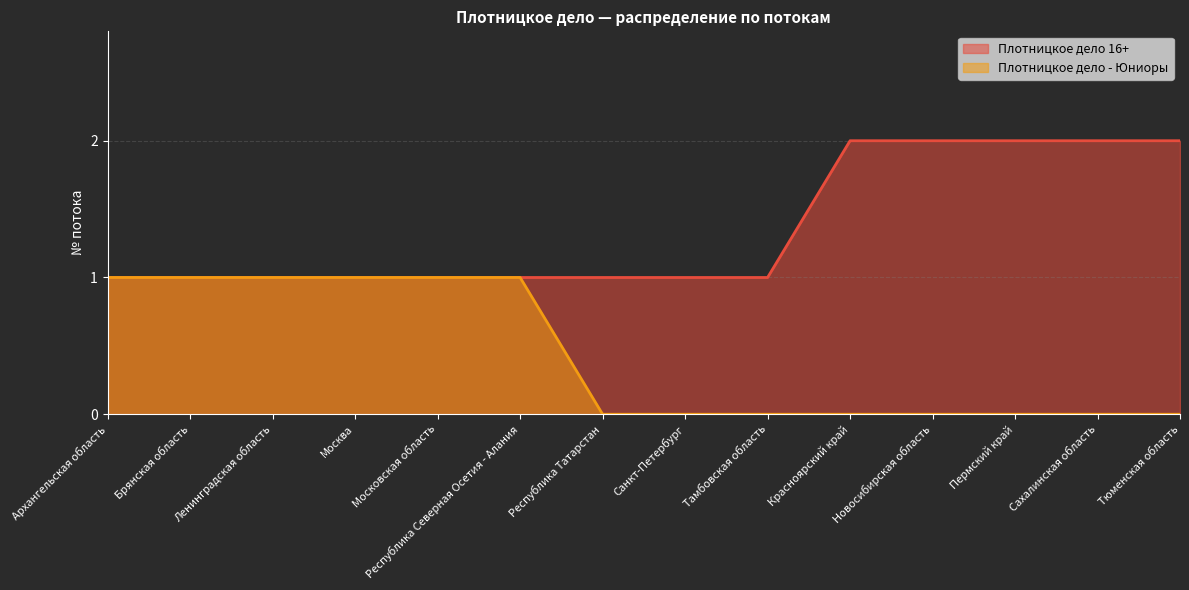

True or false: Плотницкое дело - Юниоры and Плотницкое дело 16+ intersect in this chart.

False